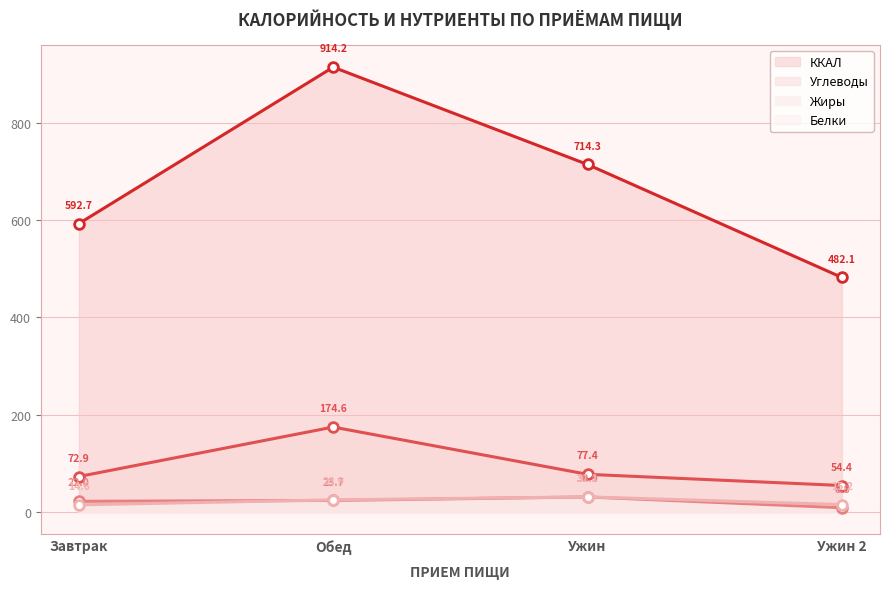

Rank the categories by ККАЛ value from highest to lowest.

Обед, Ужин, Завтрак, Ужин 2